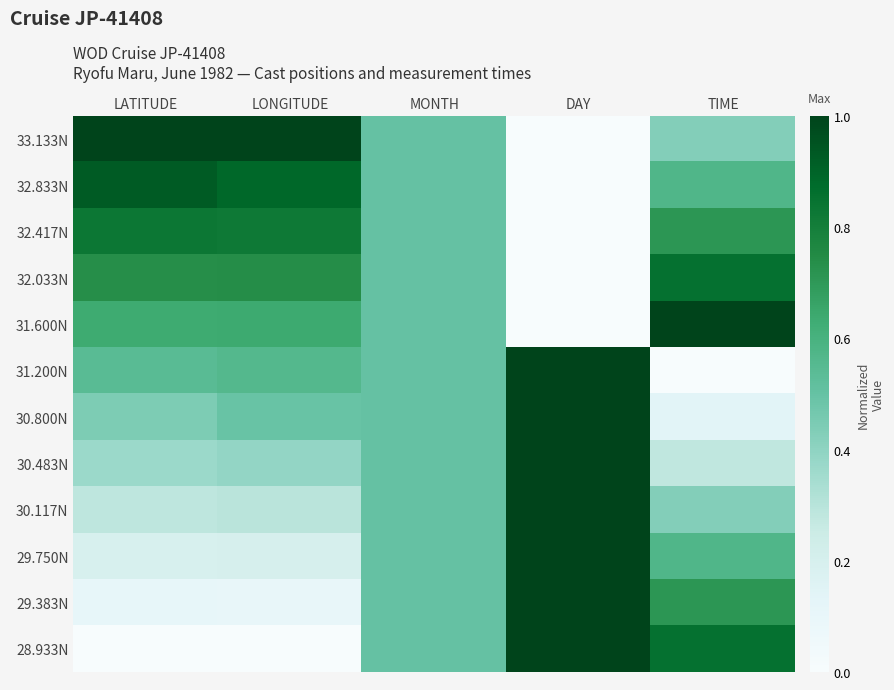

Which category has the highest value across all series?

LATITUDE